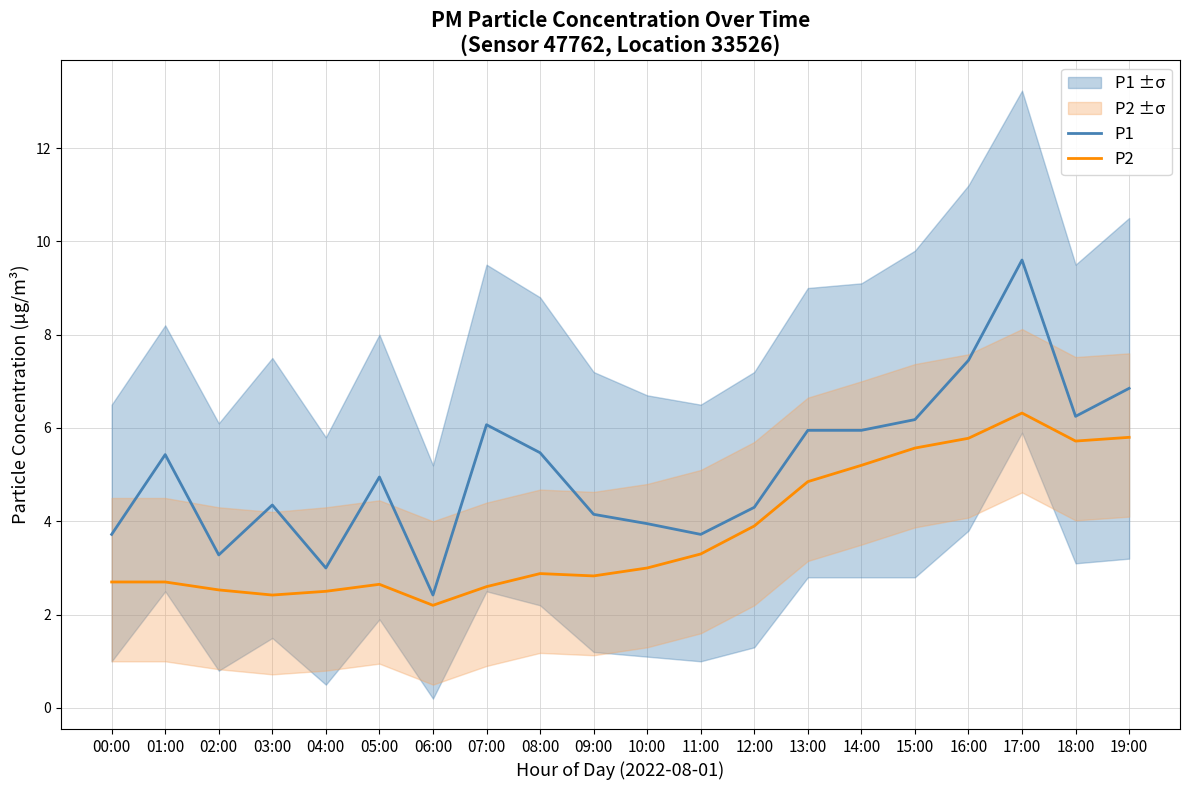

What is the greatest value displayed?

9.6